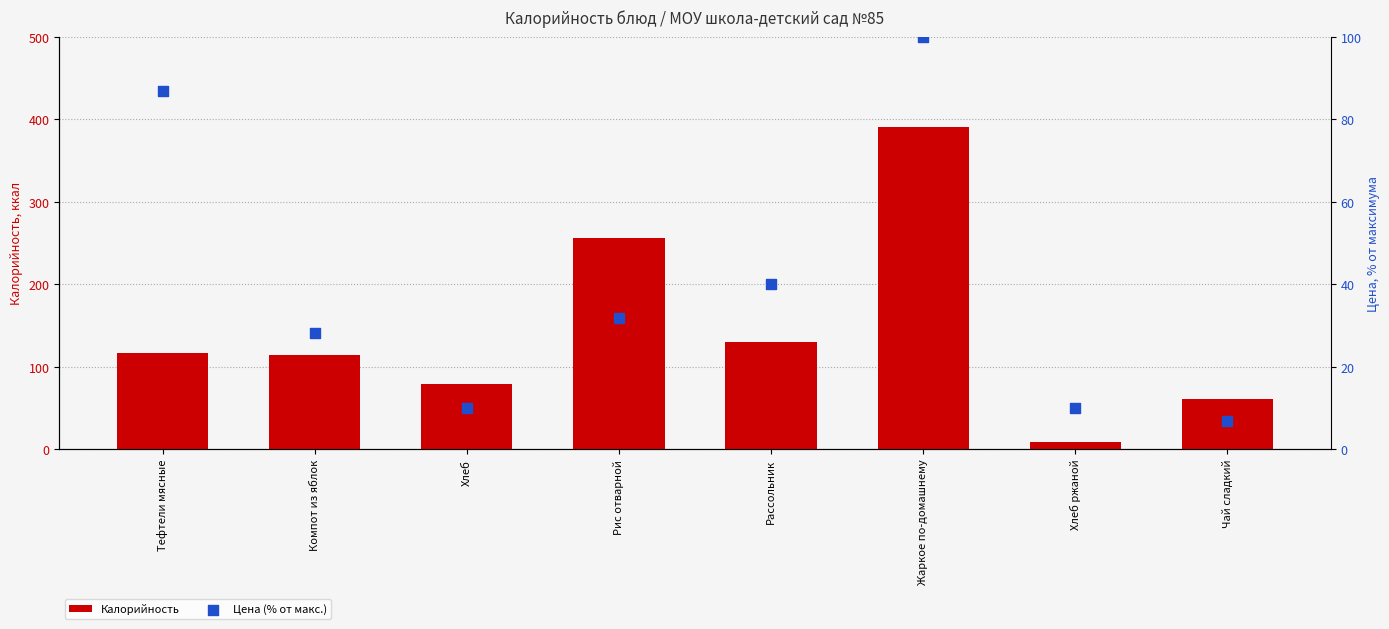

What is the total value across all series at Рис отварной?

288.2